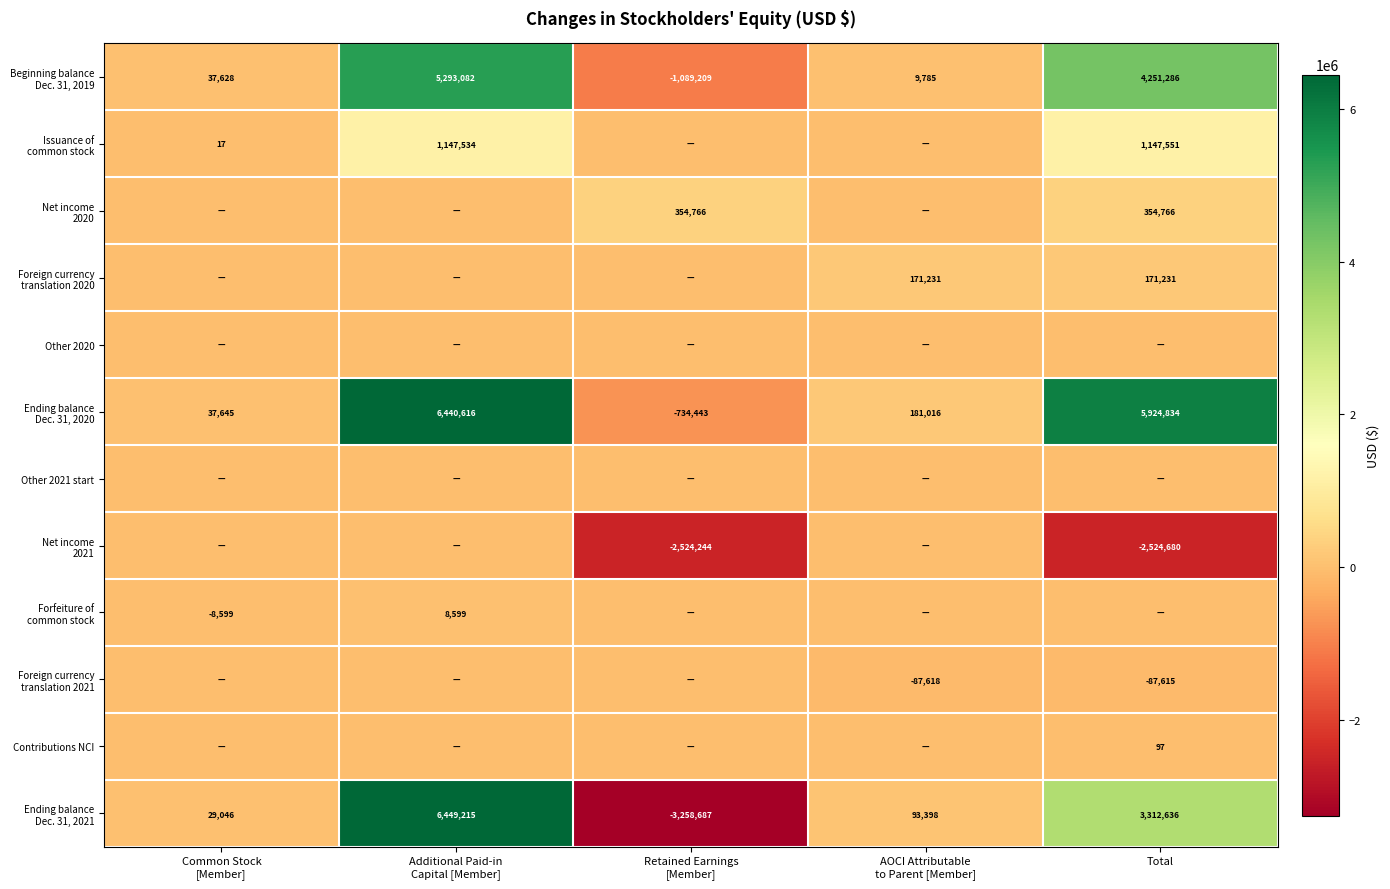

What is the approximate value of Foreign currency translation 2020 at Total?

171231